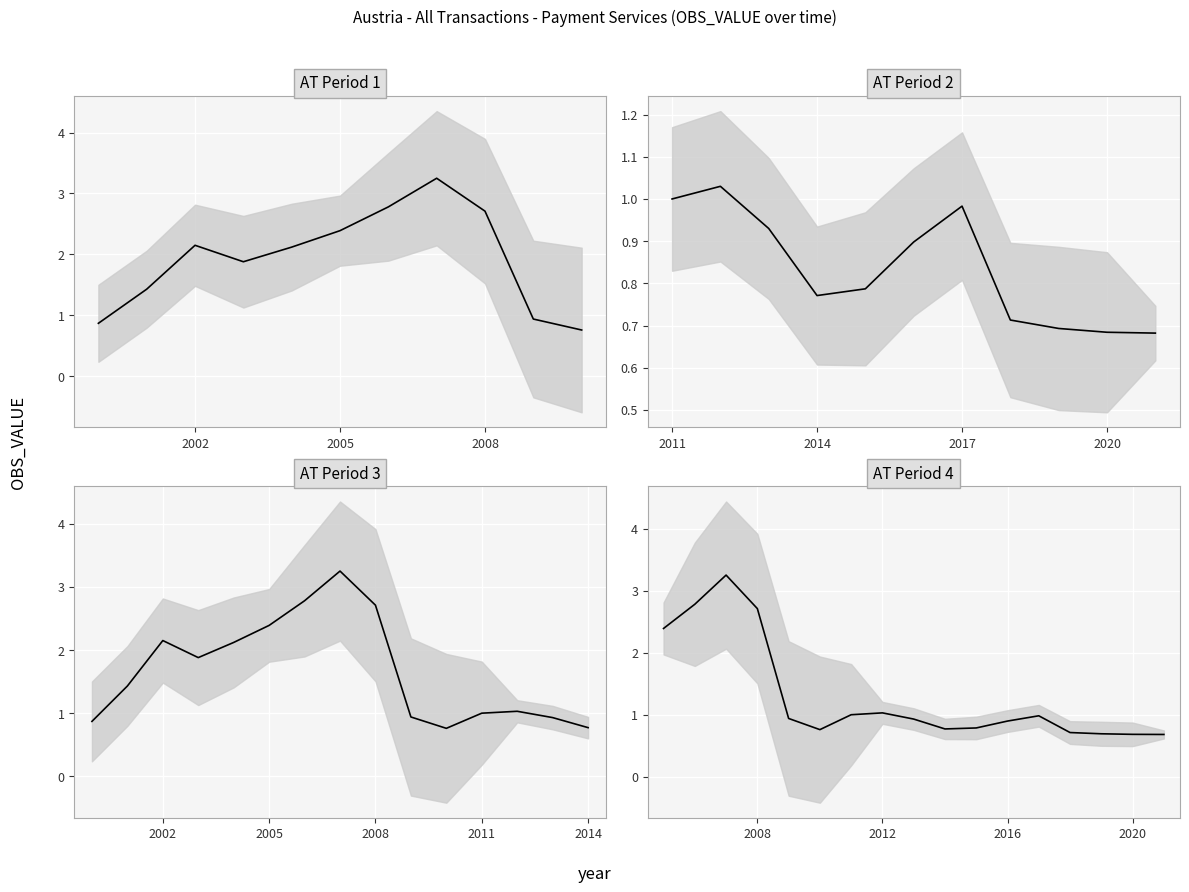

What is the ratio of the value at 2007 to the value at 2011?

3.2